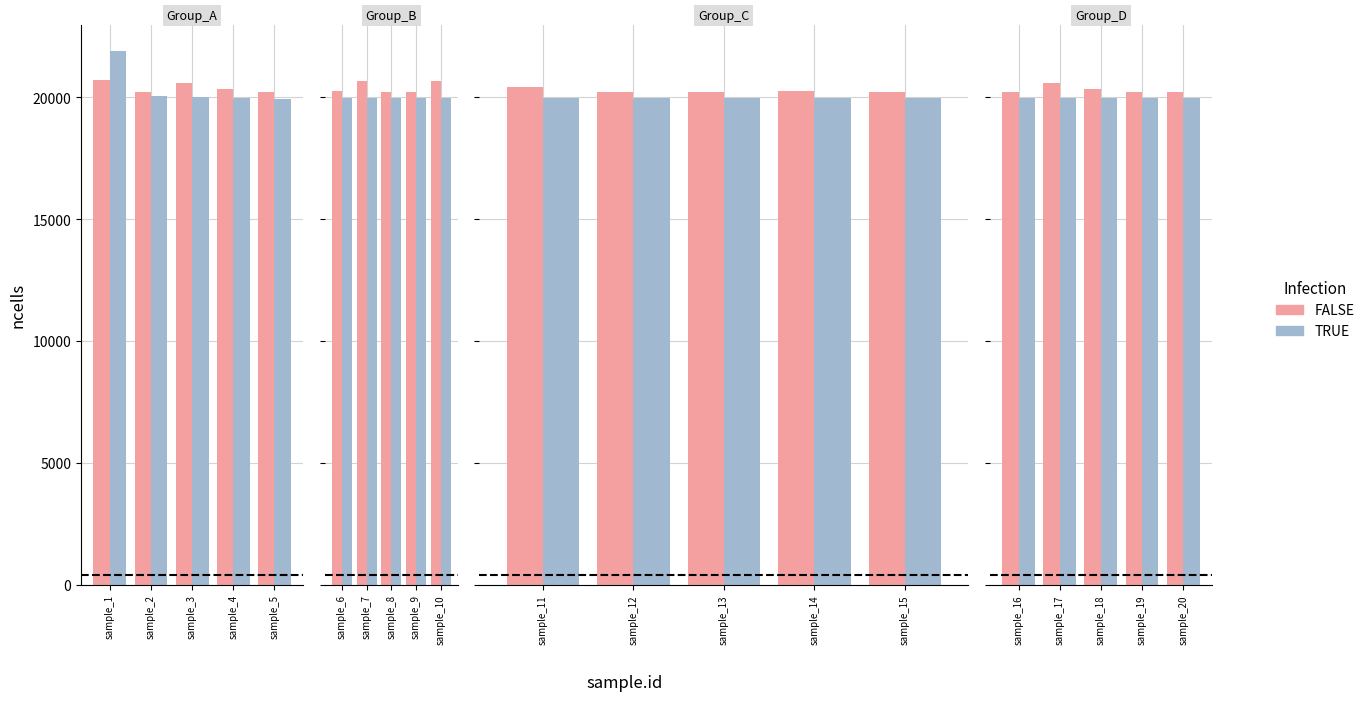

What is the sum of the FALSE values at sample_18 and sample_19?

40555.0